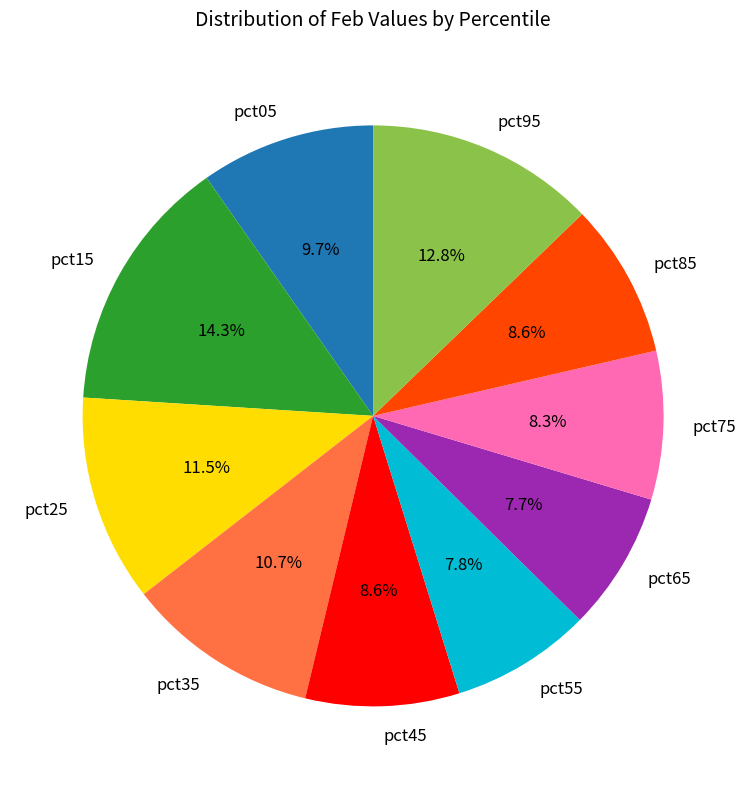

To the nearest percent, what percentage of the pie is pct35?

11%